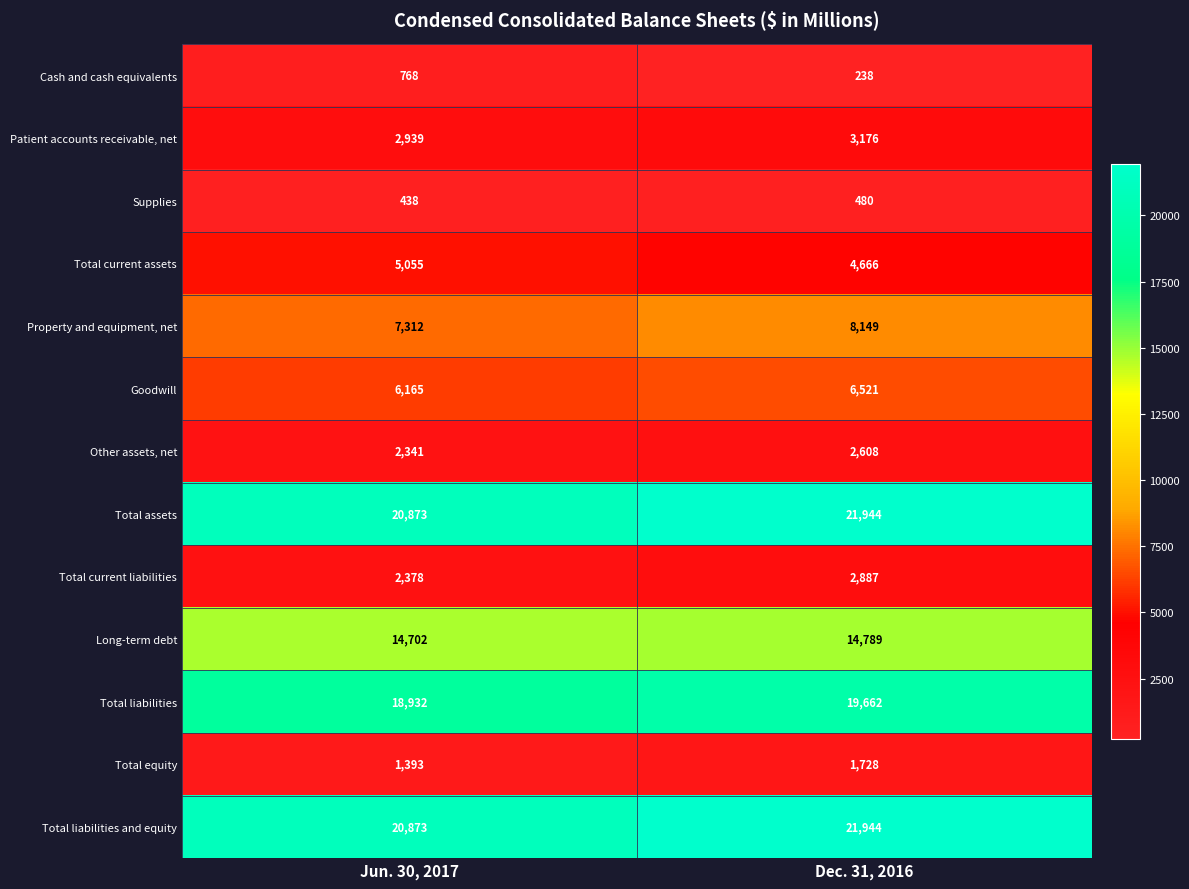

What is the difference between the maximum and minimum values in the Total liabilities and equity series?

1071